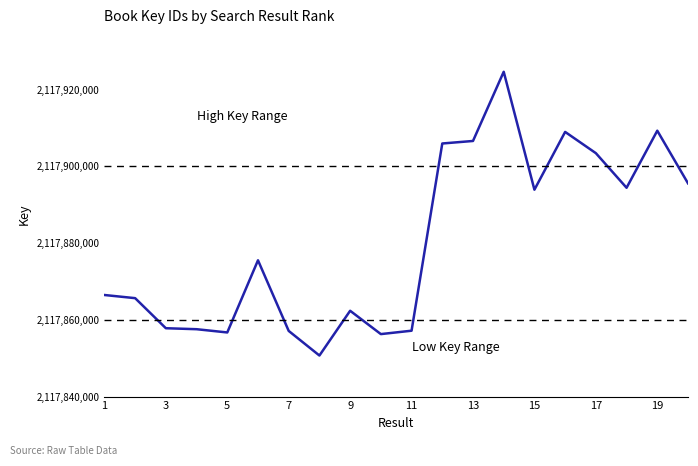

What is the difference between the maximum and minimum values?

73959